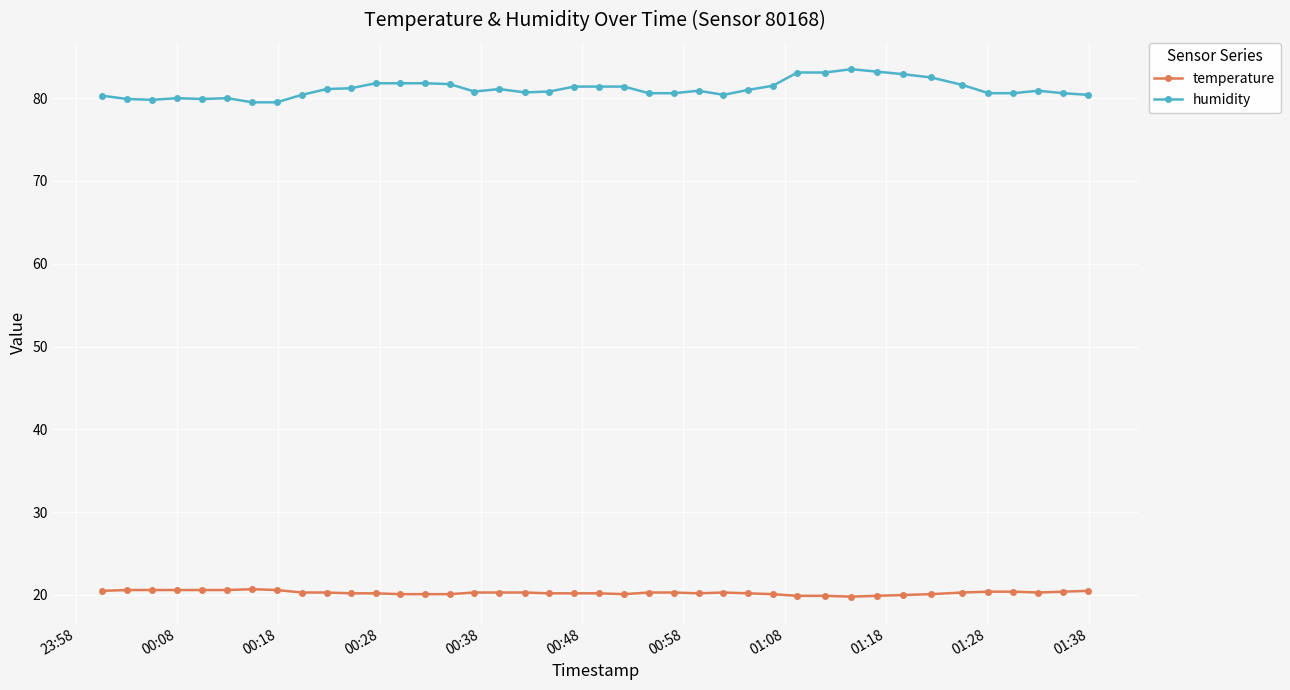

Which series has the largest total across all categories?

humidity